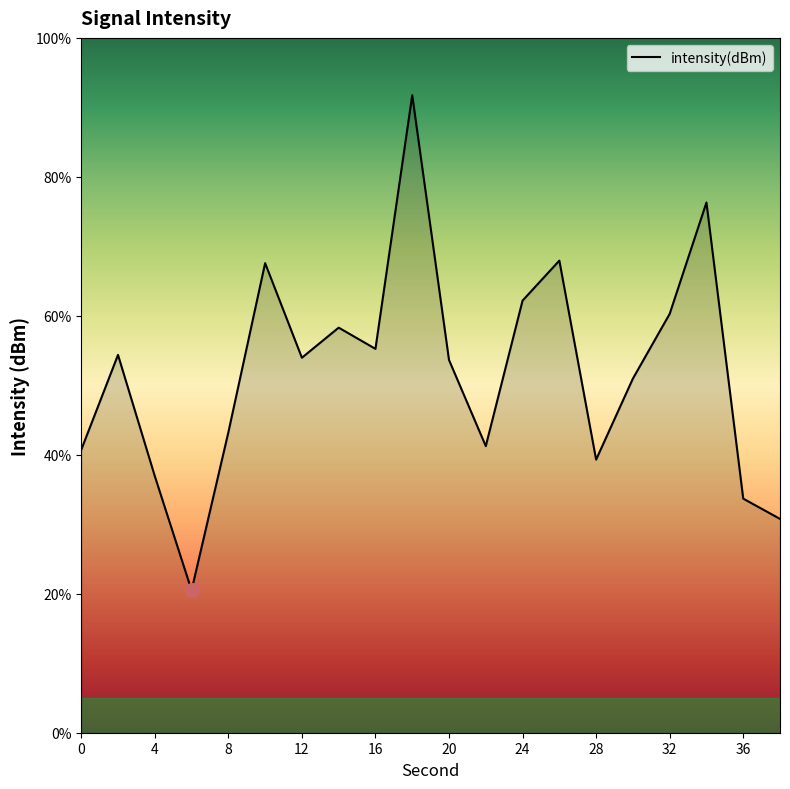

What is the minimum value shown in the chart?

20.5